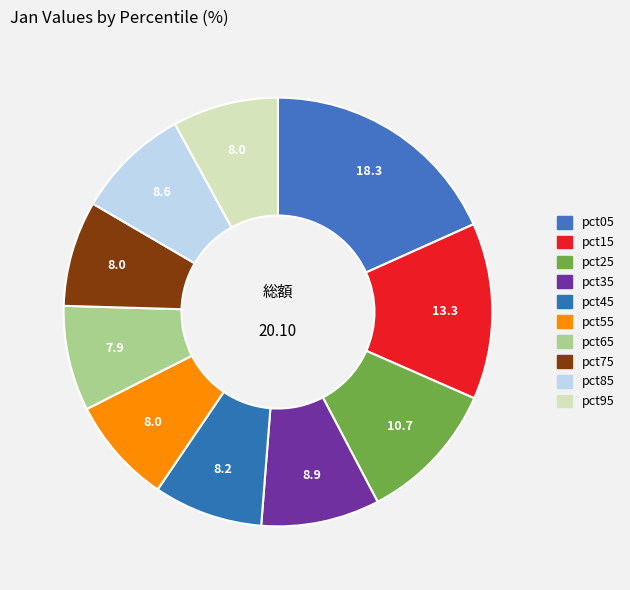

Combined, what portion of the pie is pct65 and pct45?

16.2%